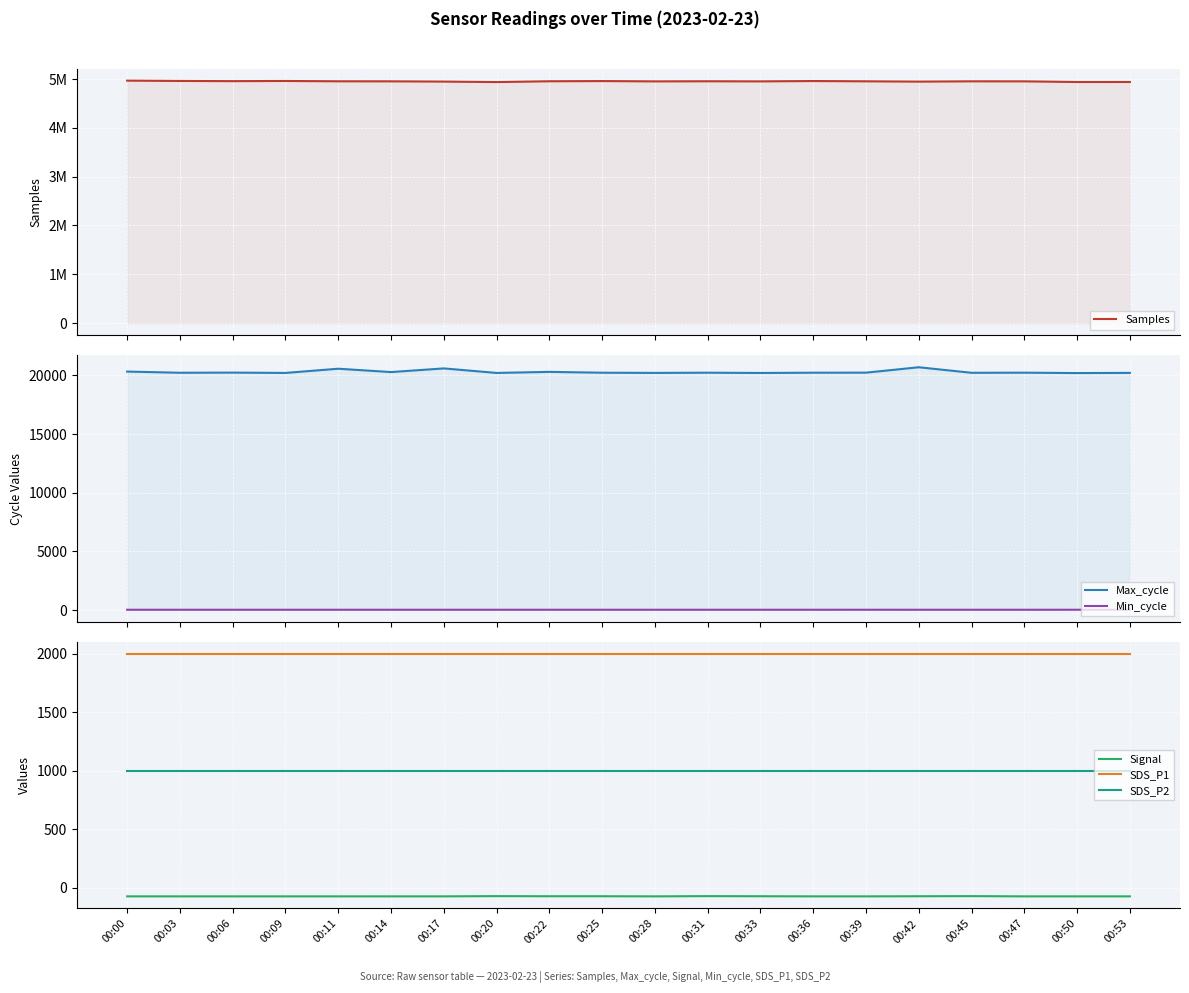

Which label corresponds to the smallest value in the chart?

00:00